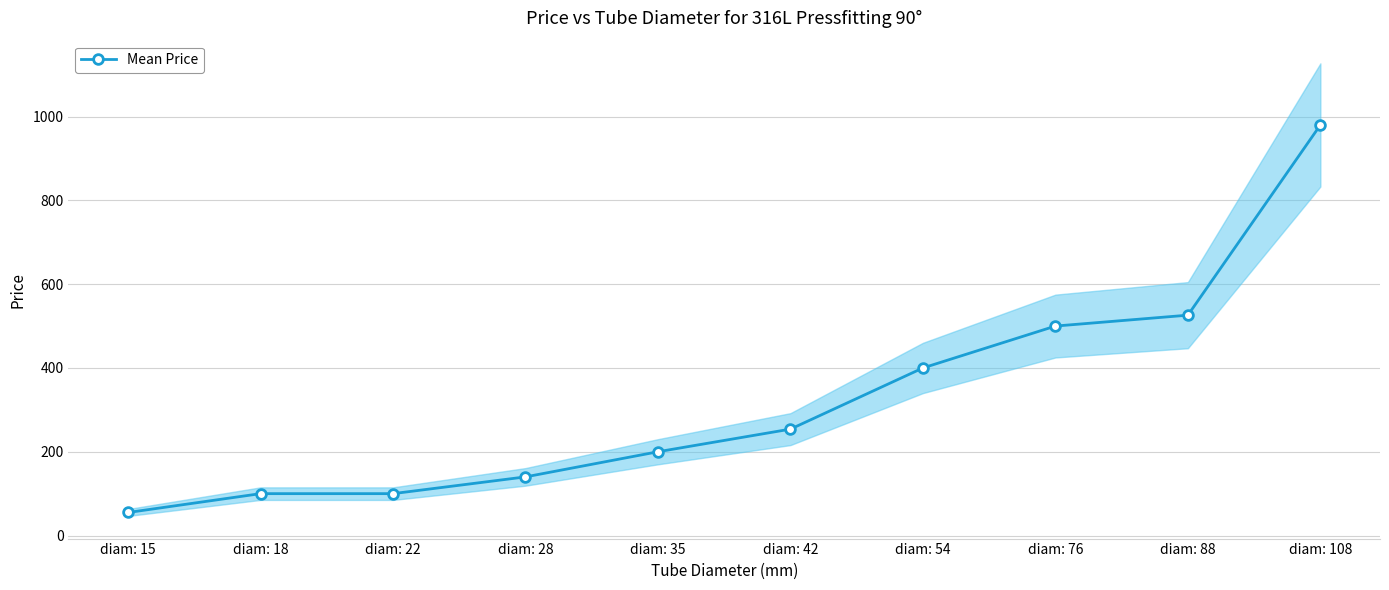

Reading left to right, what are all the values shown in this chart?

55	100	100	140	200	254	400	500	526	980